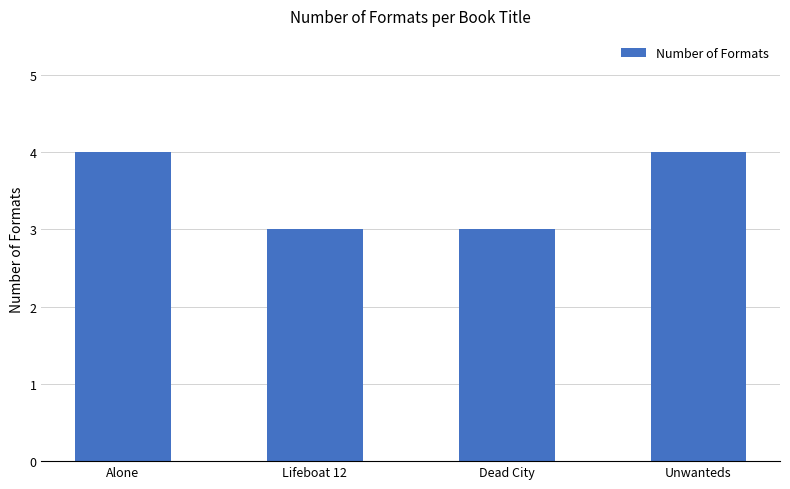

What is the average value?

4